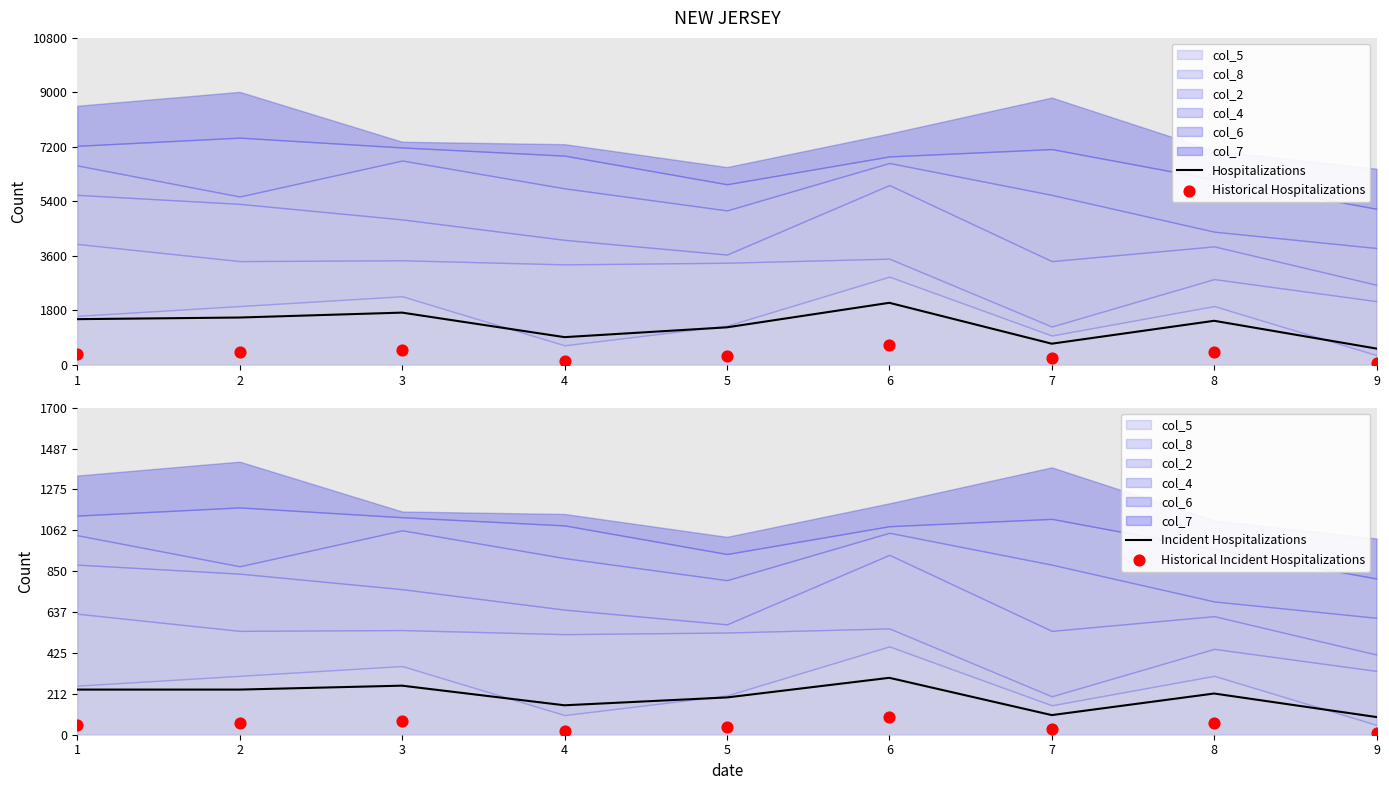

Is the value of Historical Hospitalizations at 8 greater than the value of Historical Incident Hospitalizations at 2?

Yes